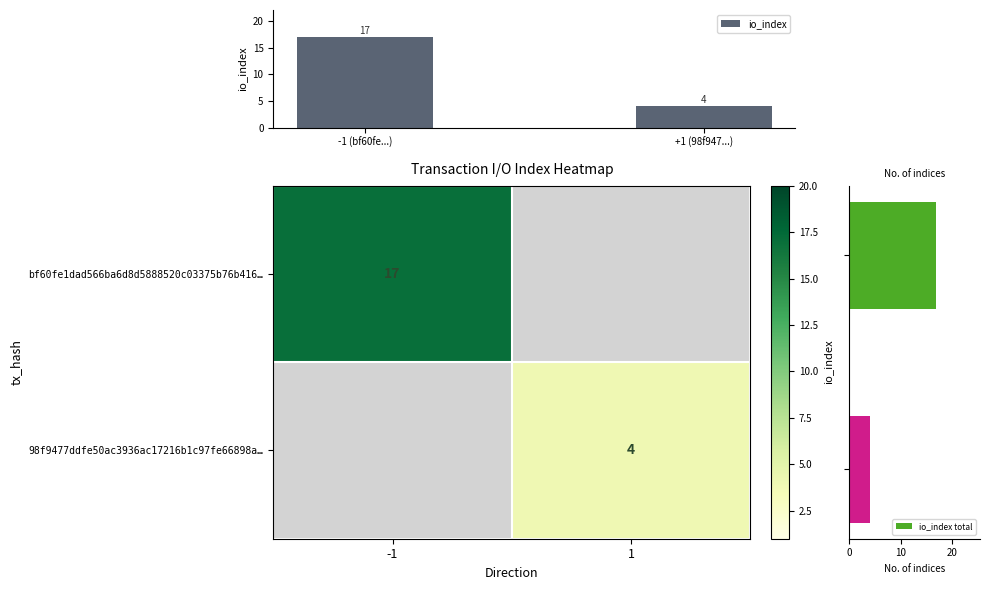

At which label does io_index reach its peak?

-1 (bf60fe...)